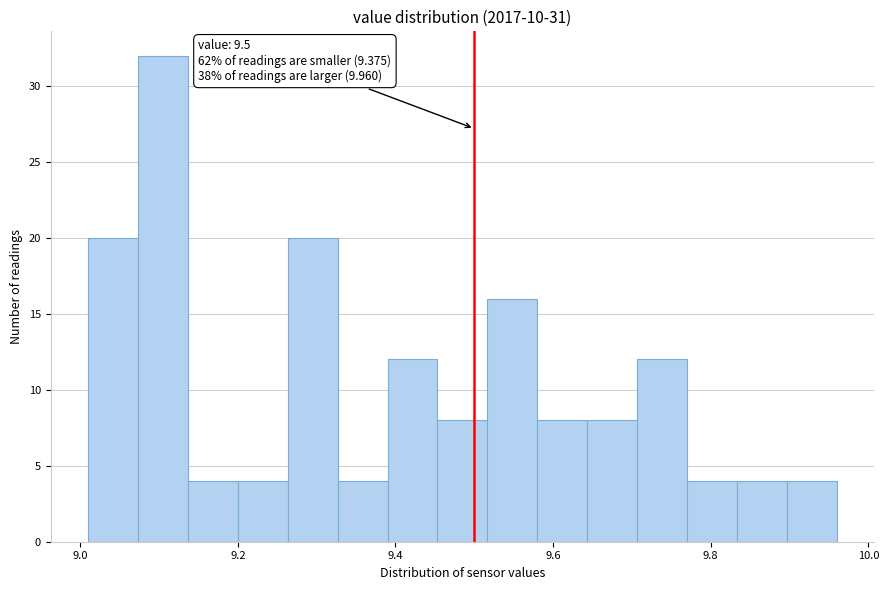

Around what value on the x-axis is the tallest bar? Give the approximate position of its centre, as read against the axis.

9.10